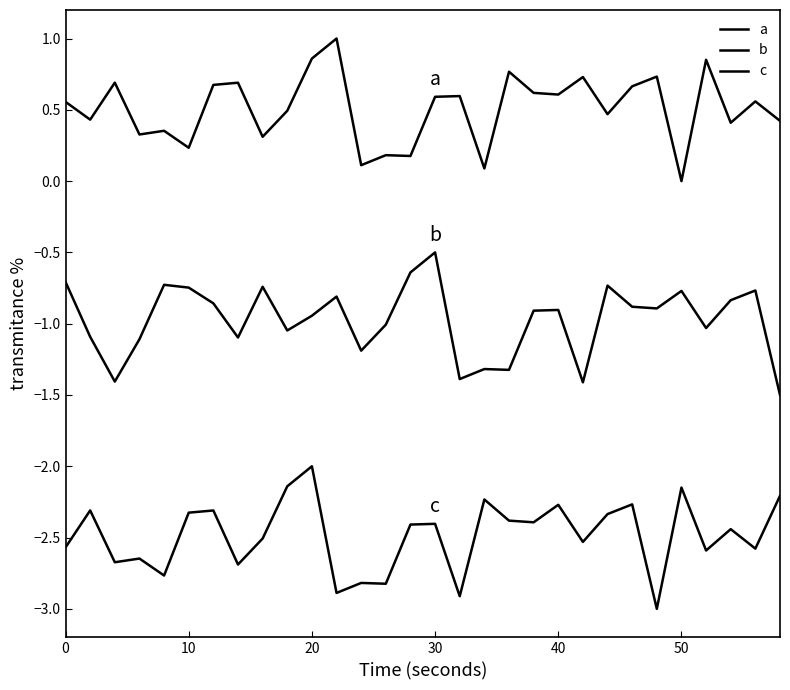

Does the chart display data point markers on the line(s)?

No